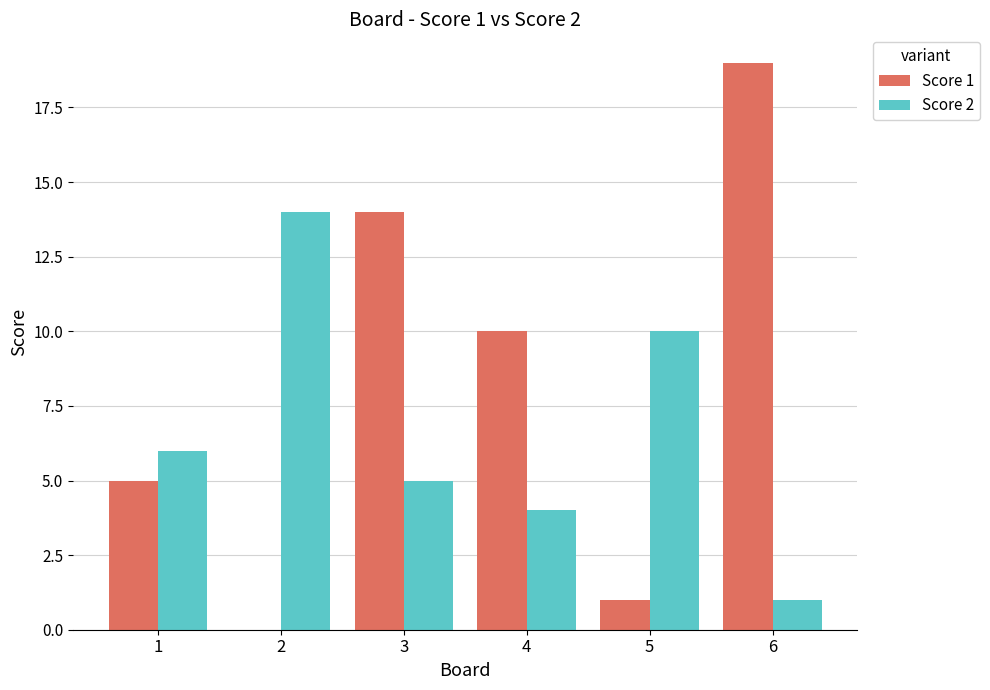

What is the total value across all series at 6?

20